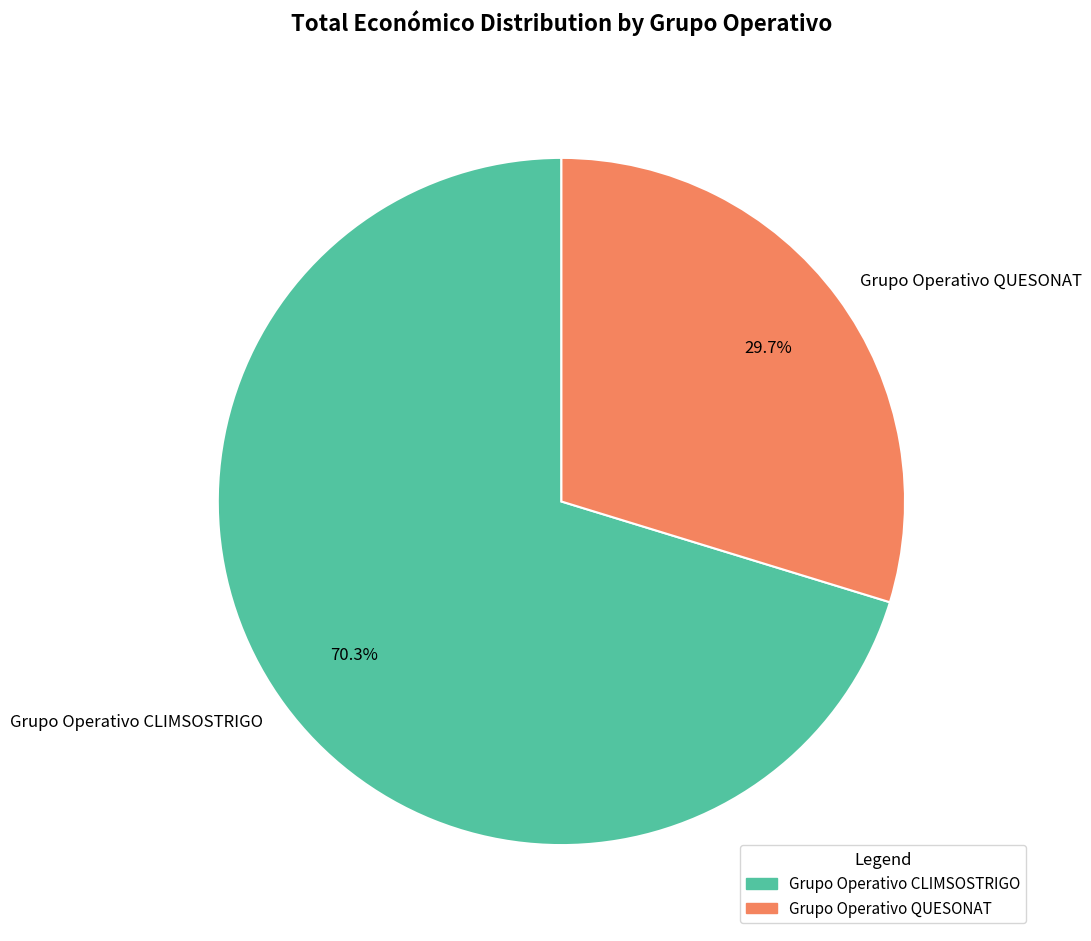

To the nearest percent, what is the difference between the Grupo Operativo QUESONAT and Grupo Operativo CLIMSOSTRIGO slice percentages?

41%